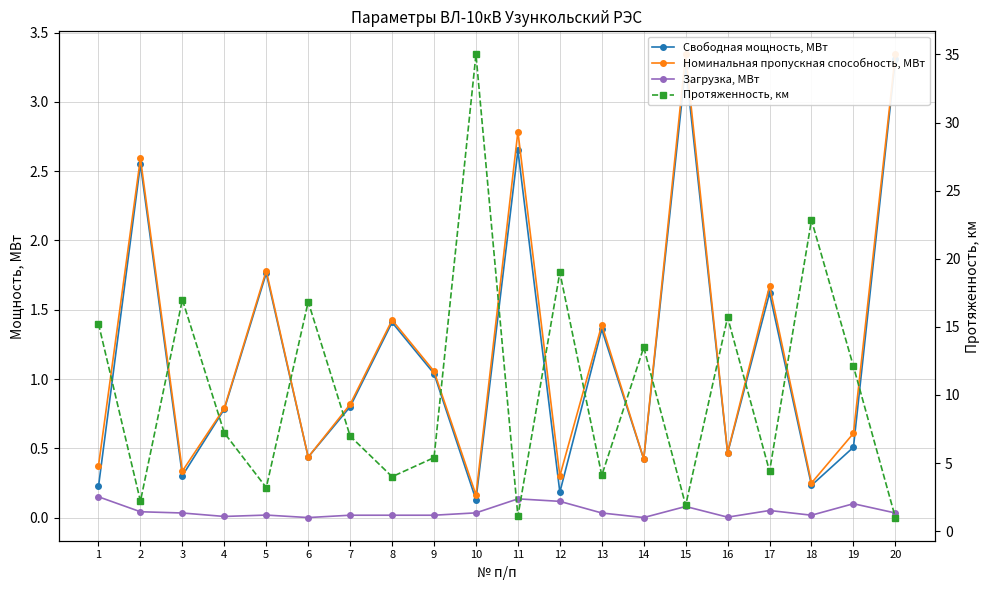

How many categories are shown in the chart?

20